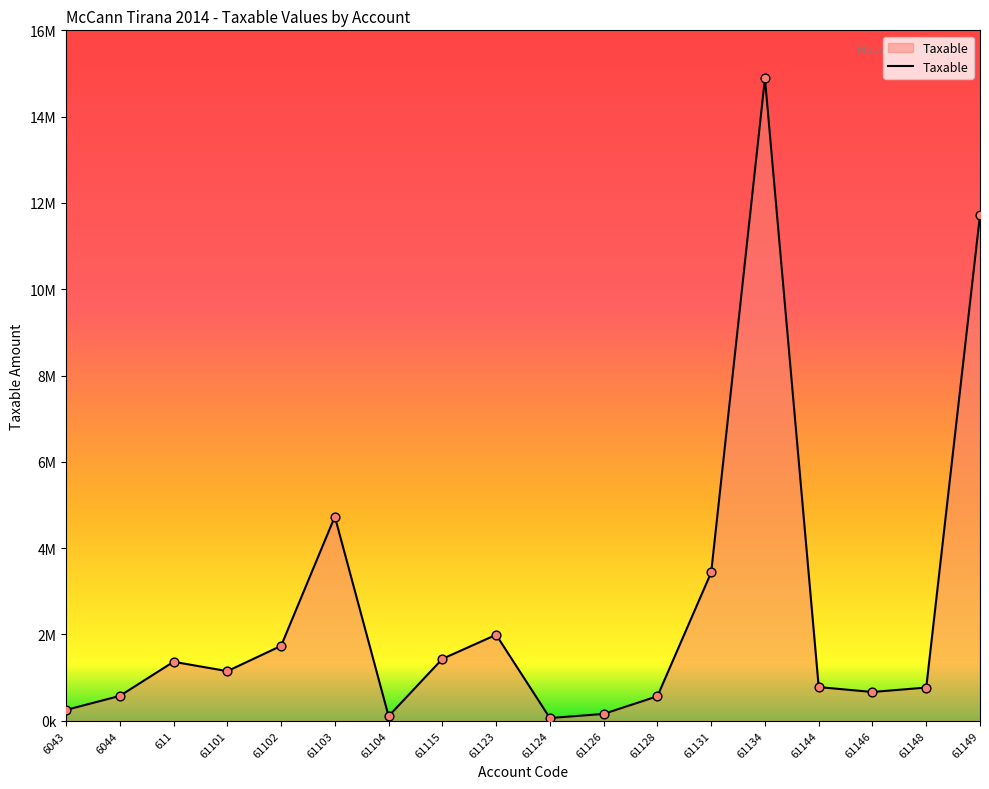

Does the chart have visible grid lines?

No